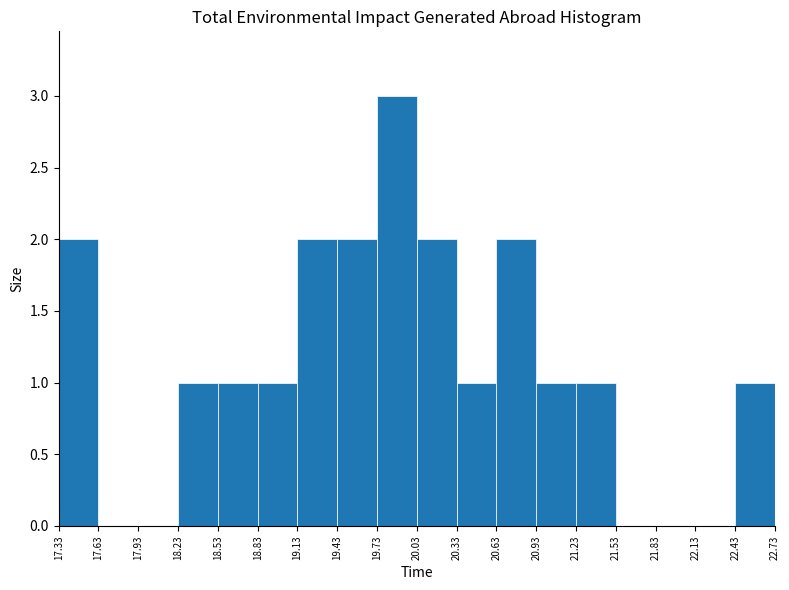

Reading left to right, transcribe this chart: for each bar, give the range it covers on the x-axis and its height. The values are not printed on the chart, so give them approximately, as read against the axis.

17.33 to 17.63: 2
17.63 to 17.93: 0
17.93 to 18.23: 0
18.23 to 18.53: 1
18.53 to 18.83: 1
18.83 to 19.13: 1
19.13 to 19.43: 2
19.43 to 19.73: 2
19.73 to 20.03: 3
20.03 to 20.33: 2
20.33 to 20.63: 1
20.63 to 20.93: 2
20.93 to 21.23: 1
21.23 to 21.53: 1
21.53 to 21.83: 0
21.83 to 22.13: 0
22.13 to 22.43: 0
22.43 to 22.73: 1